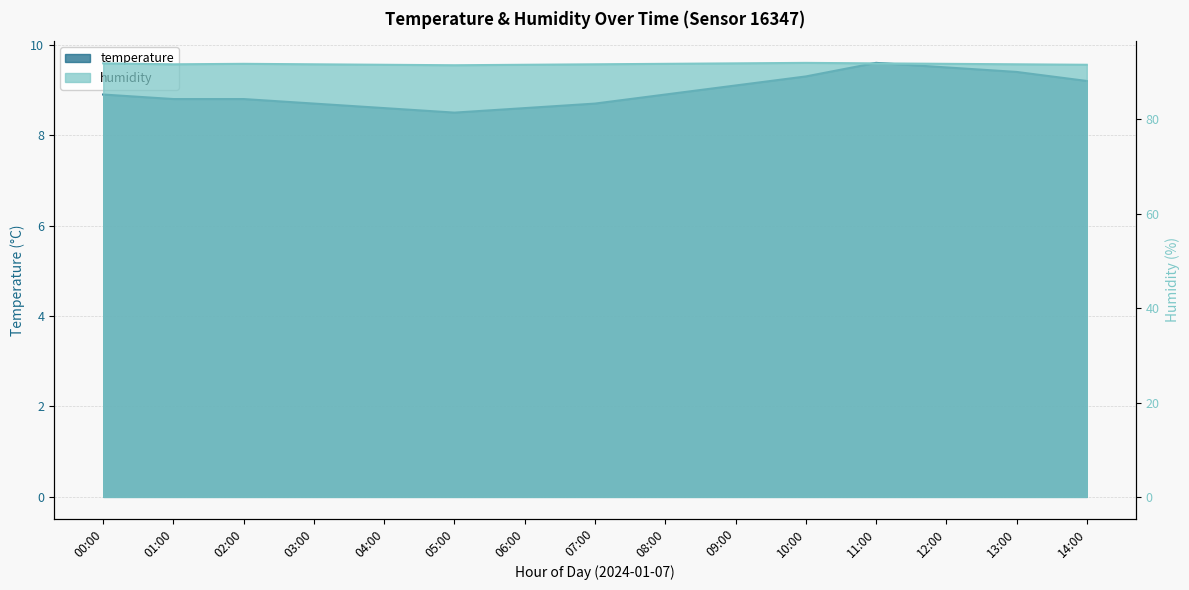

List the labels in order of temperature value, smallest first.

05:00, 04:00, 06:00, 03:00, 07:00, 01:00, 02:00, 00:00, 08:00, 09:00, 14:00, 10:00, 13:00, 12:00, 11:00